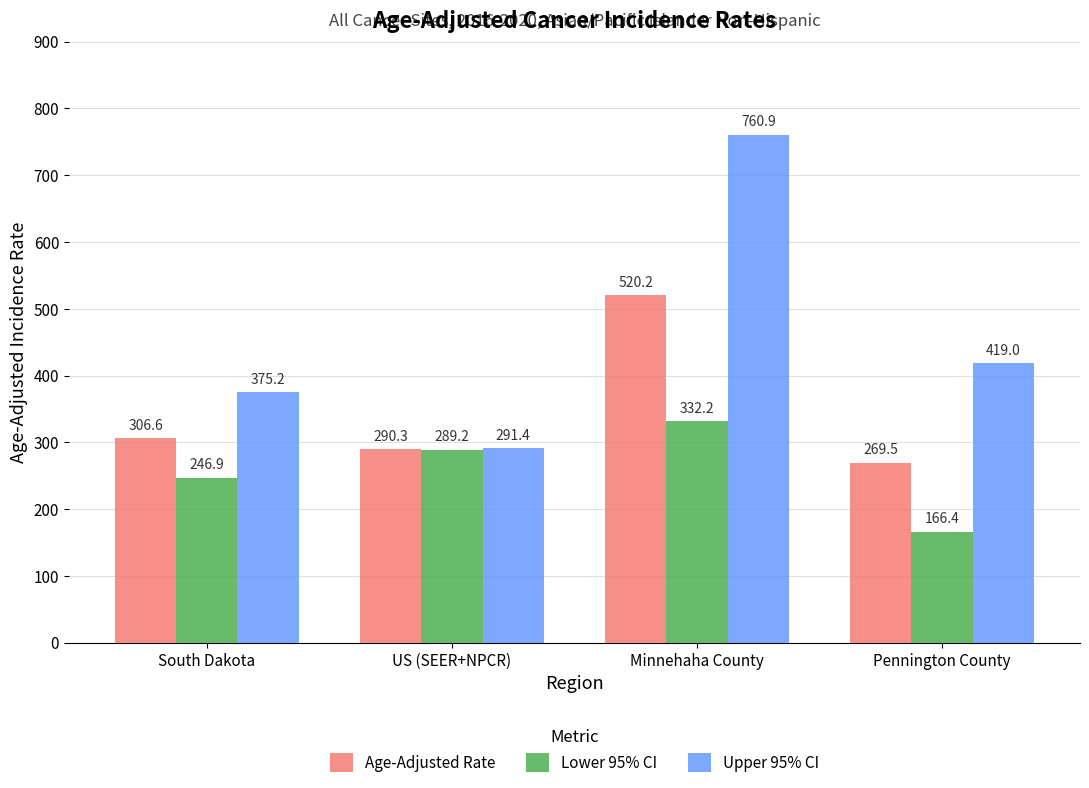

What is the label of the 4th bar from the right?

South Dakota